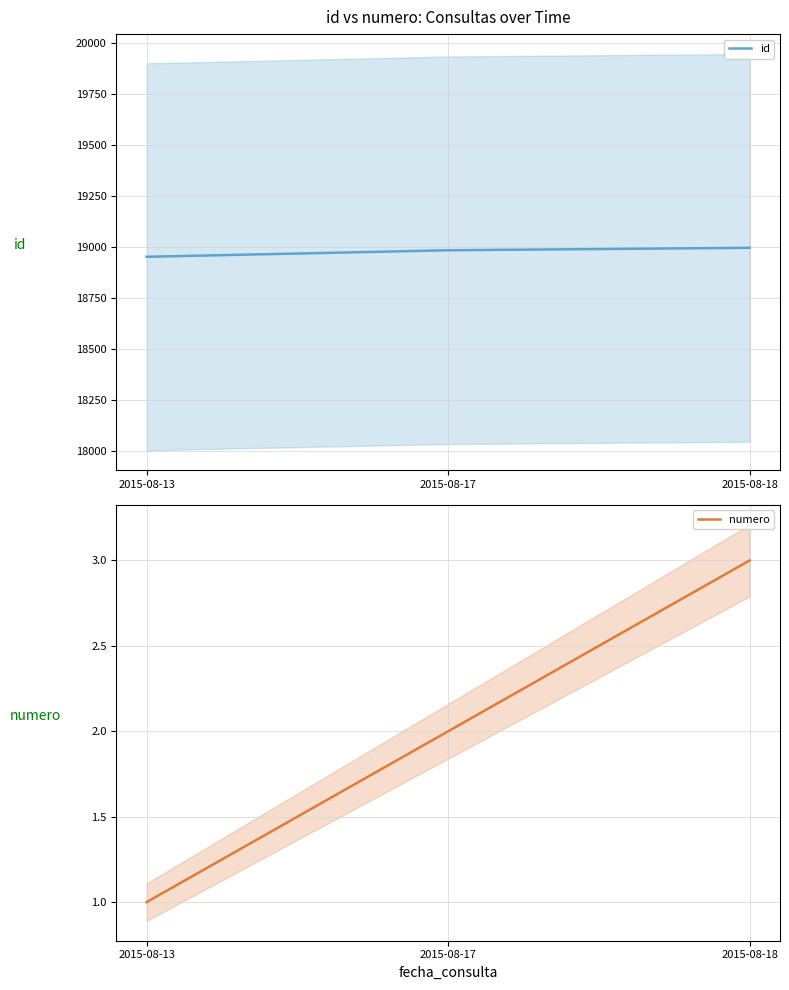

Is it true that numero equals 2 at 2015-08-13?

False